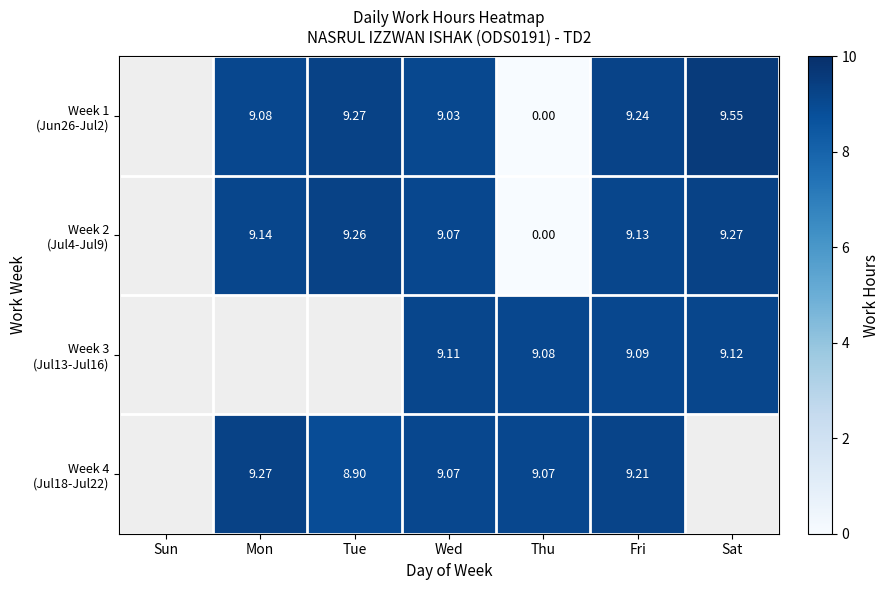

Is it true that Week 2 (Jul4-Jul9) equals 9.1 at Mon?

True